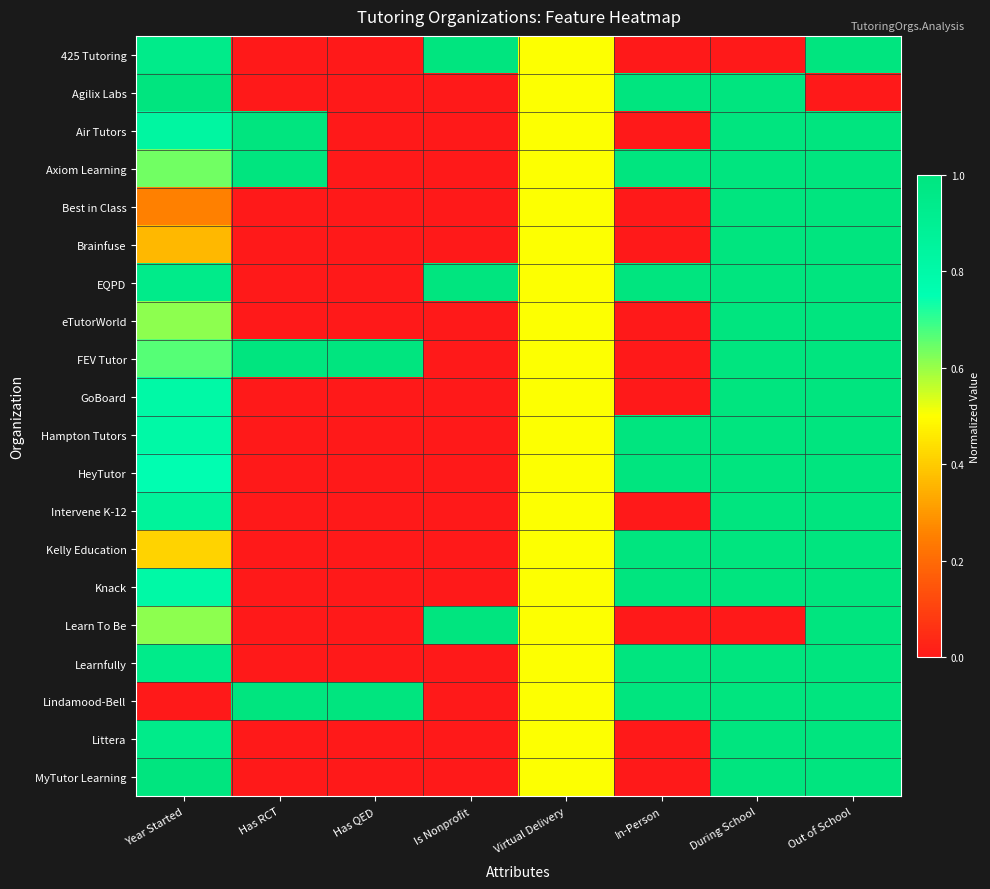

List the series in order of their peak value, highest first.

425 Tutoring, Agilix Labs, Air Tutors, Axiom Learning, Best in Class, Brainfuse, EQPD, eTutorWorld, FEV Tutor, GoBoard, Hampton Tutors, HeyTutor, Intervene K-12, Kelly Education, Knack, Learn To Be, Learnfully, Lindamood-Bell, Littera, MyTutor Learning